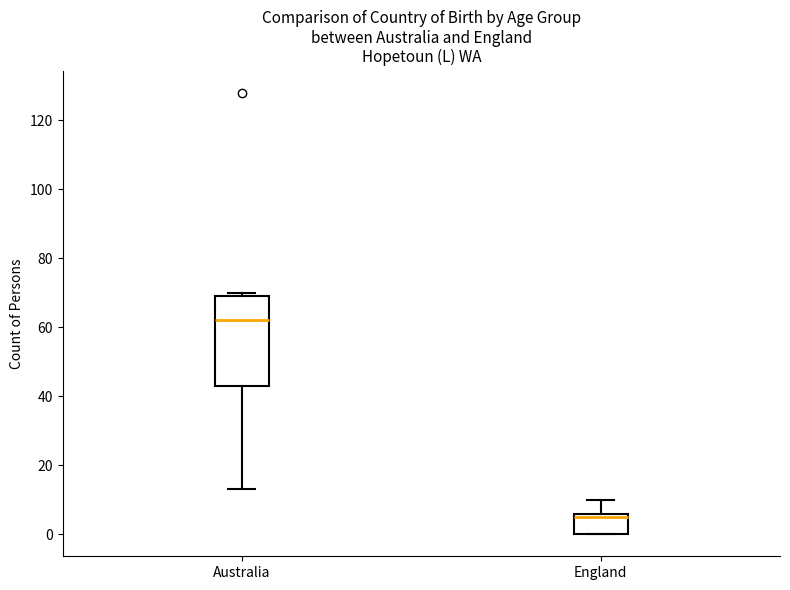

Comparing the boxes themselves (not the whiskers), which one is the tallest?

Australia